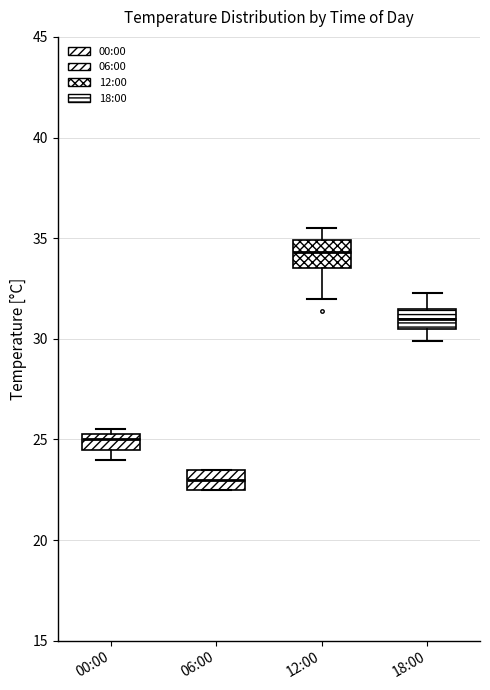

Reading left to right, read every box against the y-axis: the position of its median line, the range the box covers, and the ends of its whiskers. The values are not printed on the chart, so give them approximately, as read against the axis.

00:00: median 25.0, box 24.5 to 25.5, whiskers 24.0 to 25.5 (just above the box's upper edge)
06:00: median 23.0, box 22.5 to 23.5, whiskers 22.5 to 23.5
12:00: median 34.5, box 33.5 to 35.0, whiskers 32.0 to 35.5
18:00: median 31.0, box 30.5 to 31.5, whiskers 30.0 to 32.5